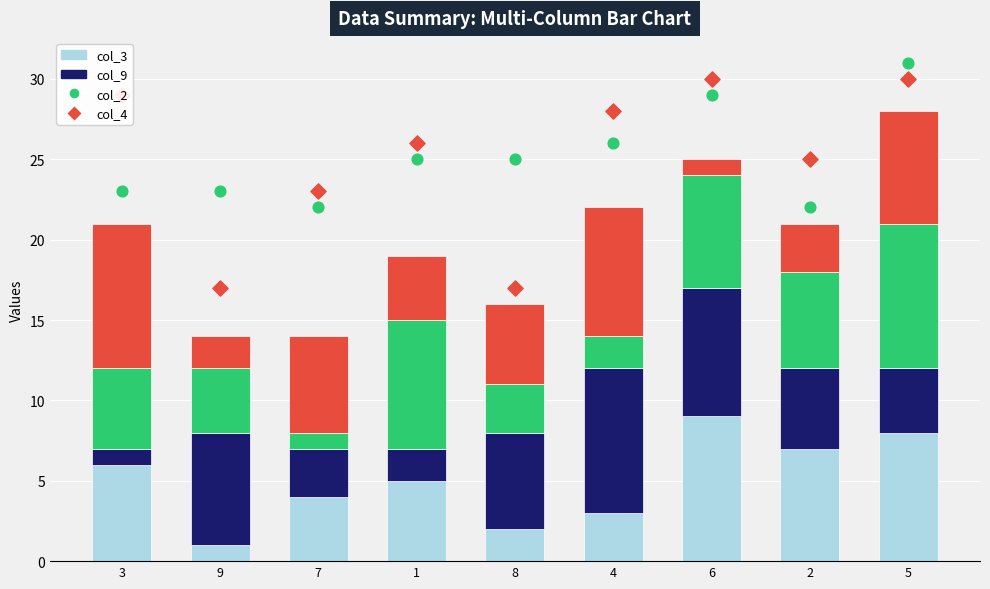

What is the total value across all series at 1?

70